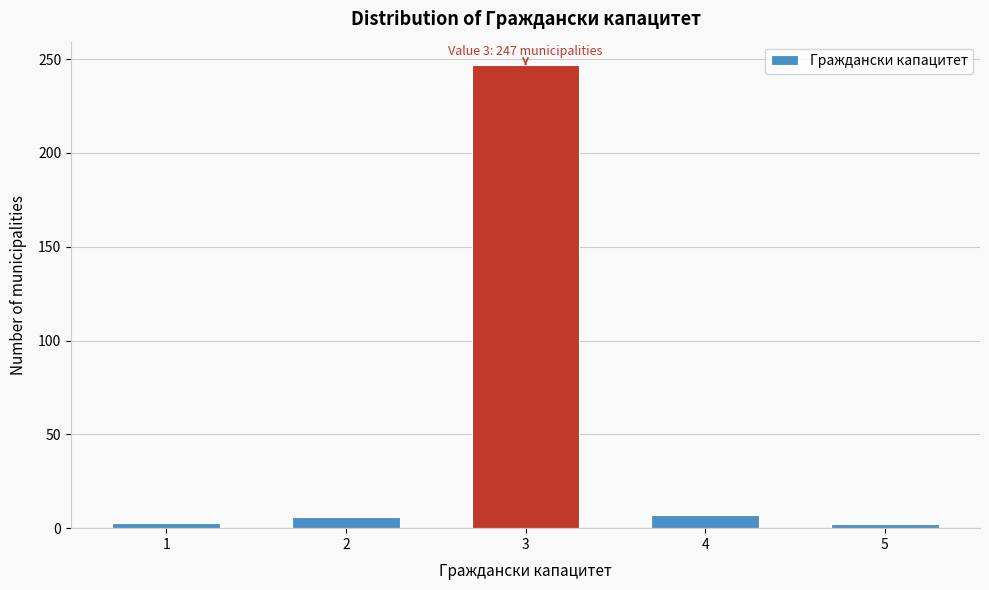

What is the ratio of the value at 4 to the value at 2?

1.2